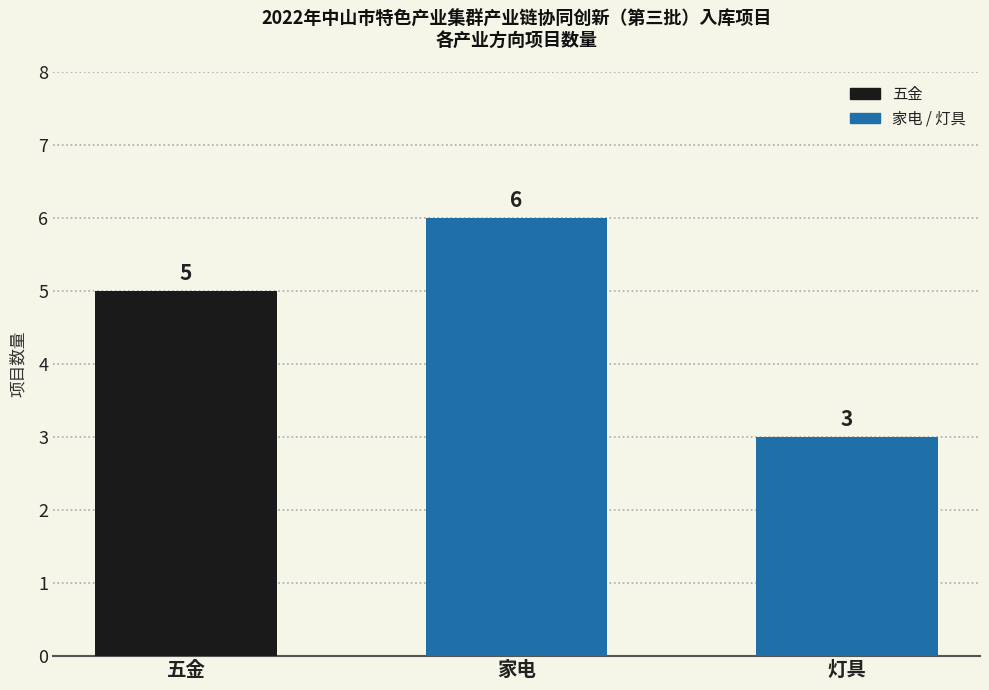

What is the difference between the second highest and minimum values?

2